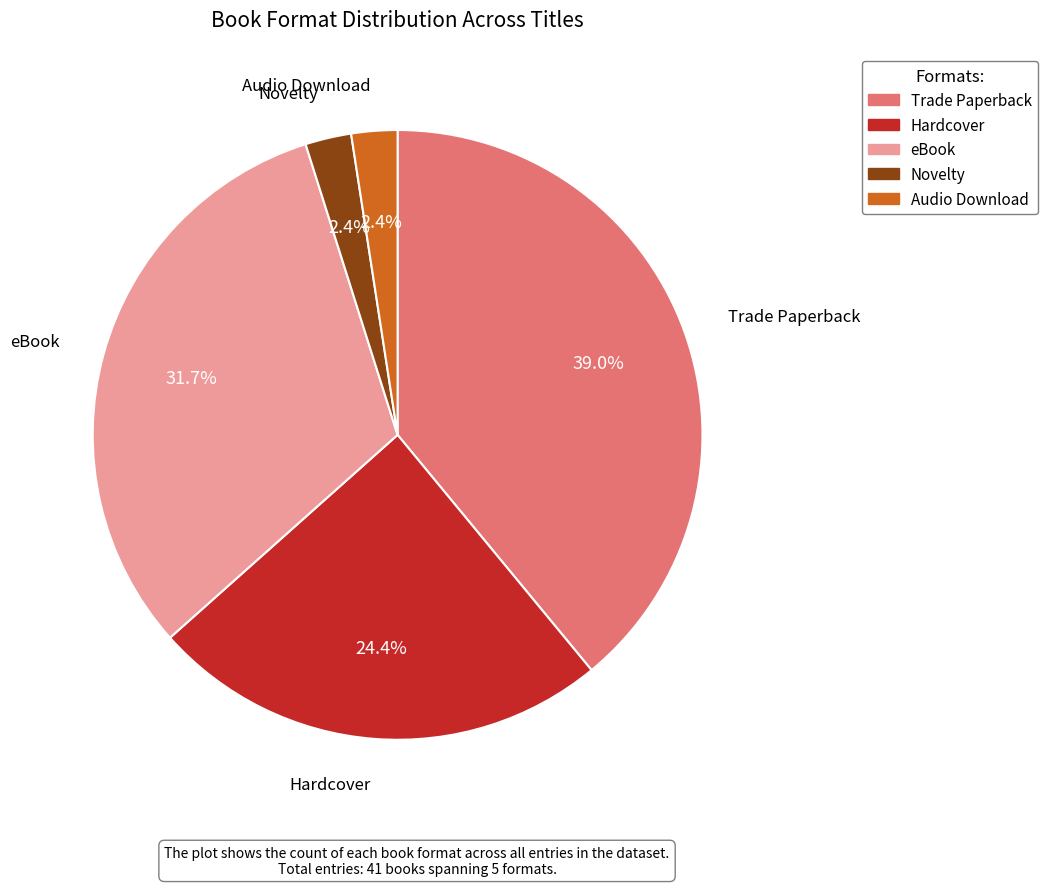

How many slices are in this pie chart?

5